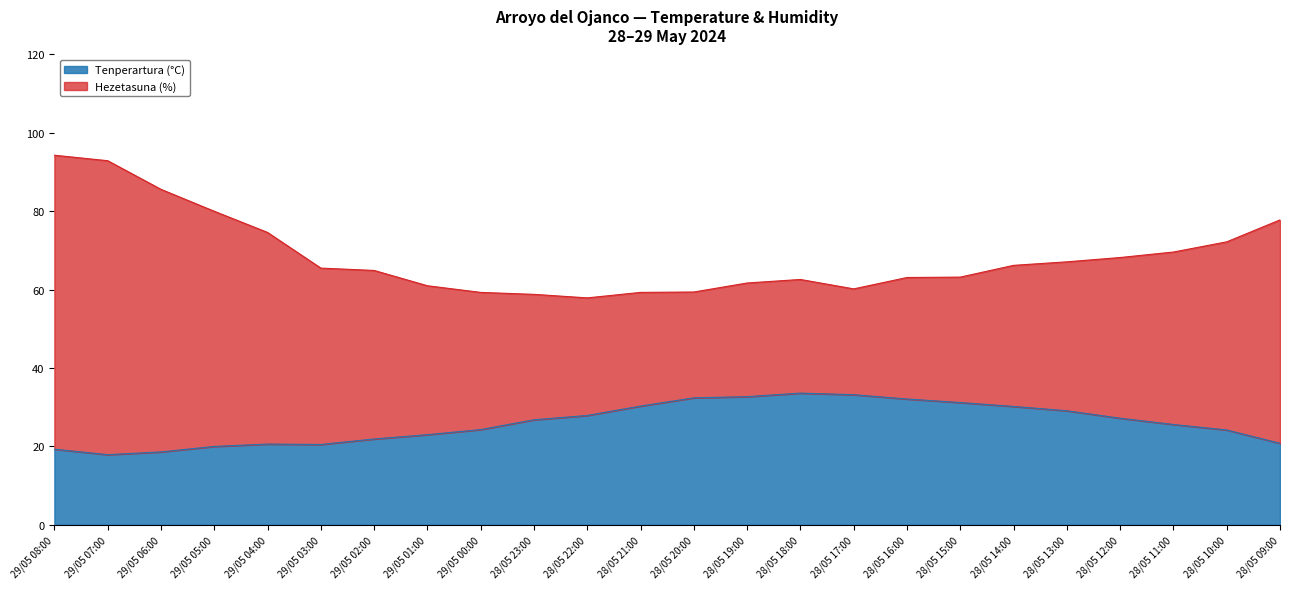

The value at 28/05 18:00 is 33.6. True or false?

True